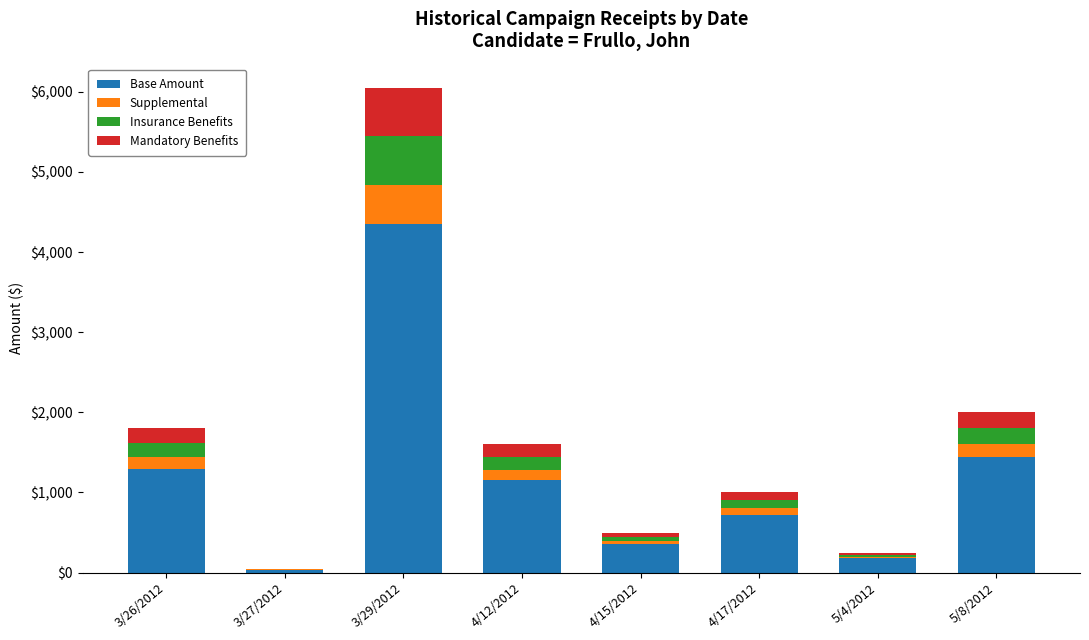

The value of Base Amount at 4/15/2012 is 360. True or false?

True